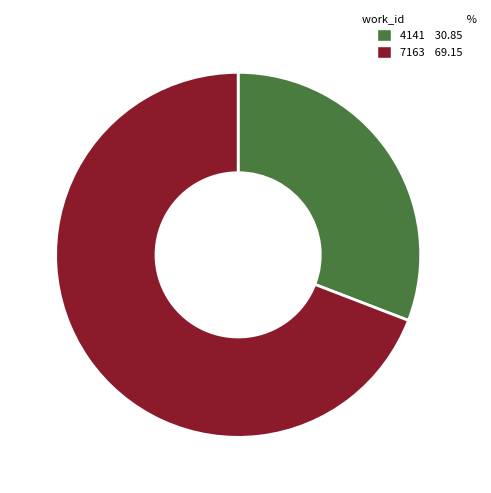

Which category has the biggest portion of the pie?

7163